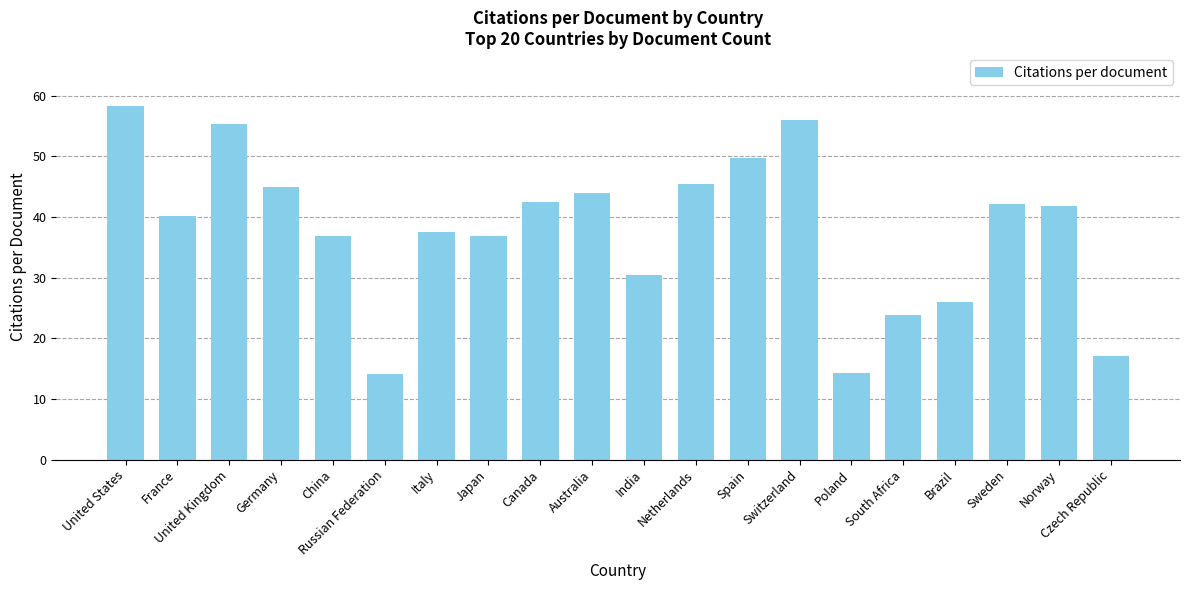

How many values are below 41?

10